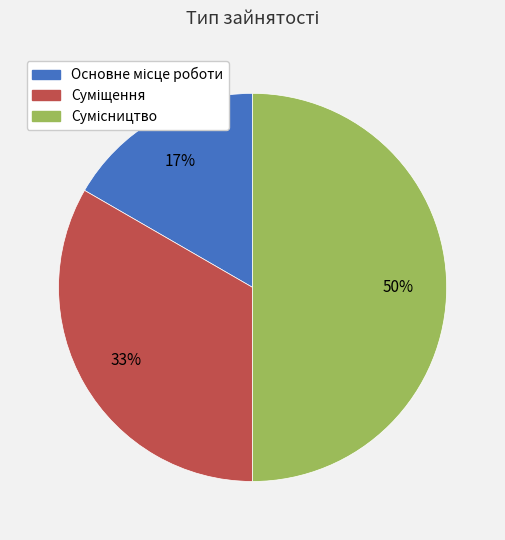

To the nearest percent, what is the average slice percentage?

33%